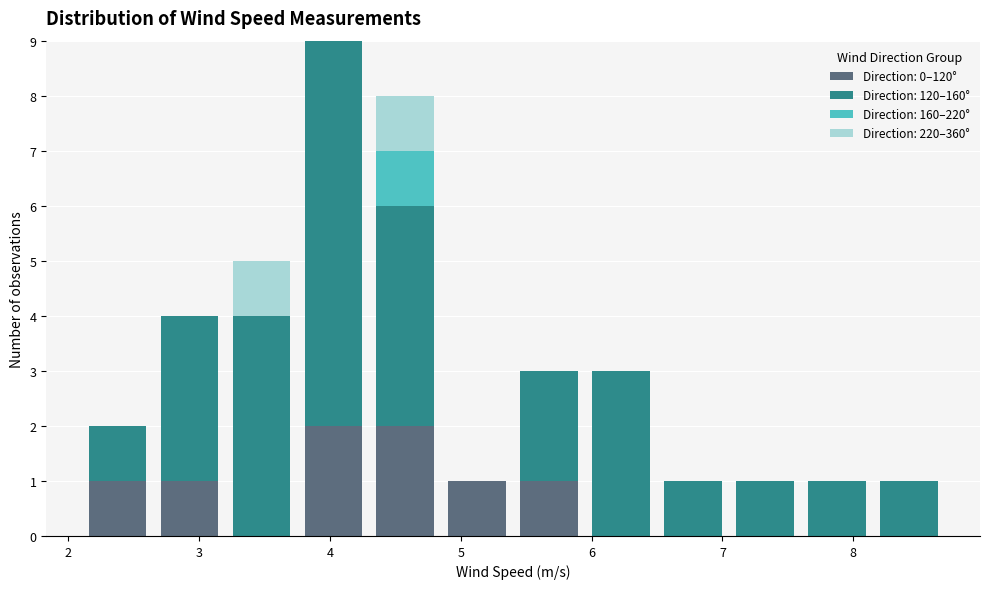

What is the total height of the stacked bar covering 5.40 to 5.95 on the x-axis? Neither the bar edges nor the heights are printed on the chart, so give them approximately, as read against the axes.

3